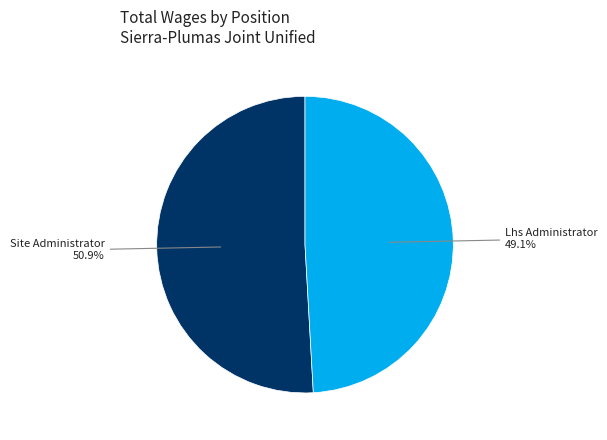

Which category has the biggest portion of the pie?

Site Administrator